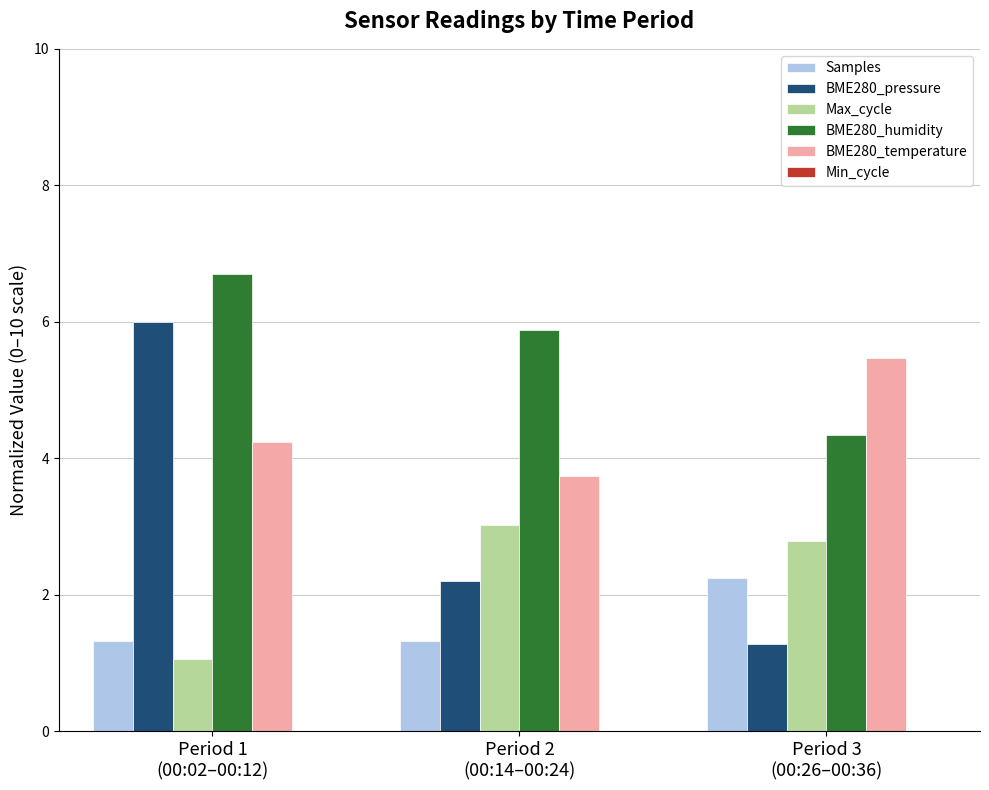

At which label does BME280_pressure reach its peak?

Period 1
(00:02–00:12)